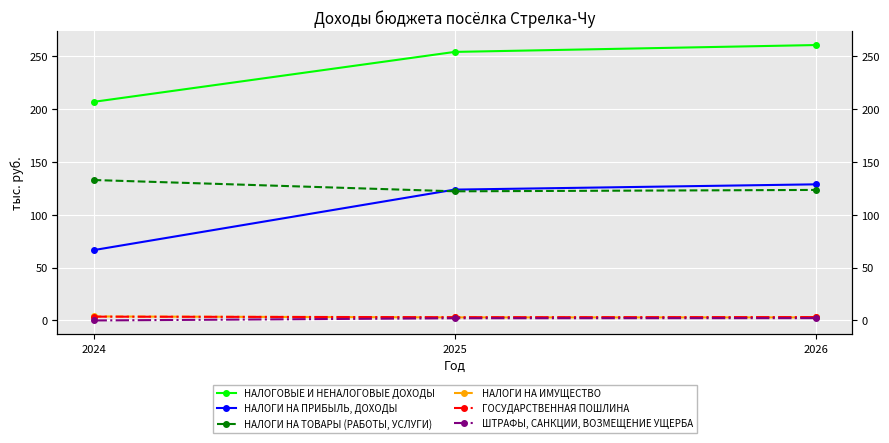

List the labels in order of НАЛОГИ НА ИМУЩЕСТВО value, largest first.

2024, 2025, 2026